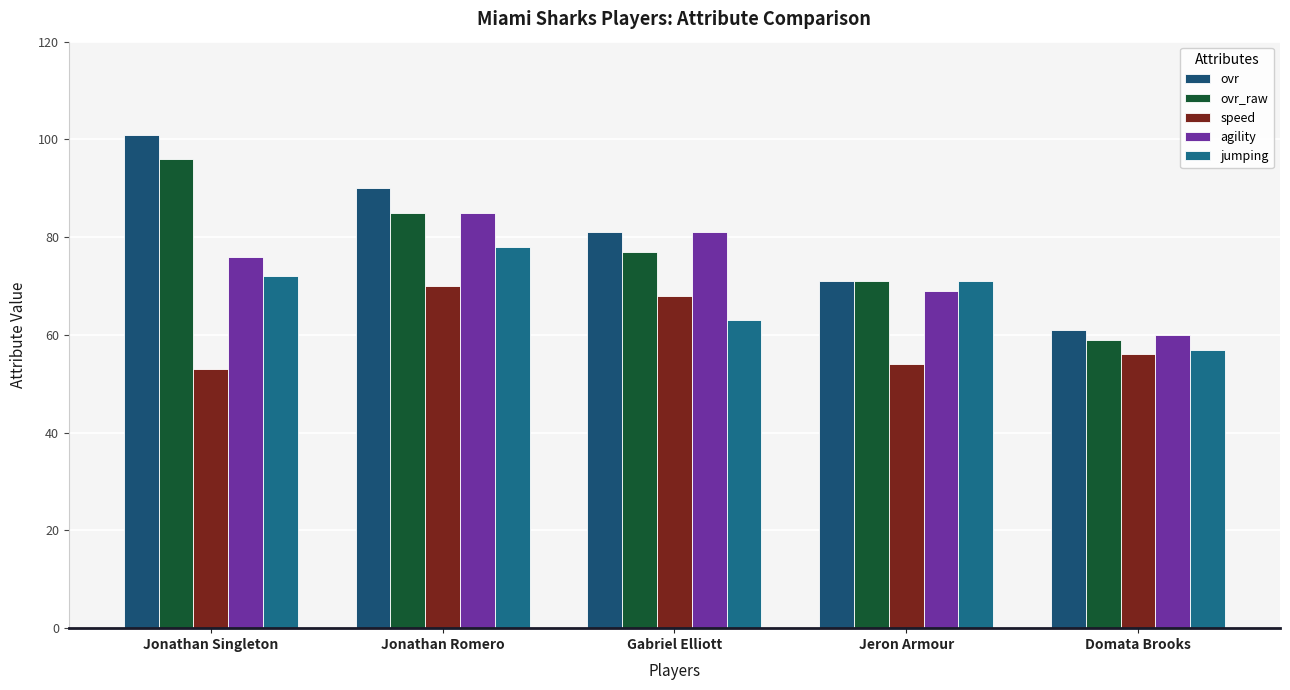

Which category has the lowest value across all series?

Jonathan Singleton